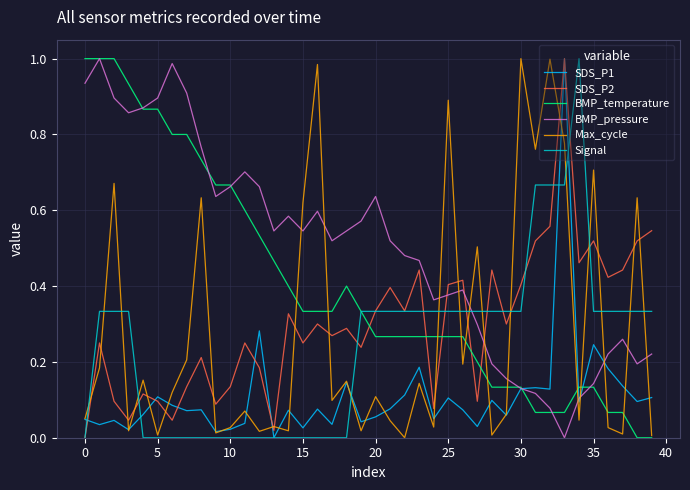

Which series has the largest total across all categories?

BMP_pressure